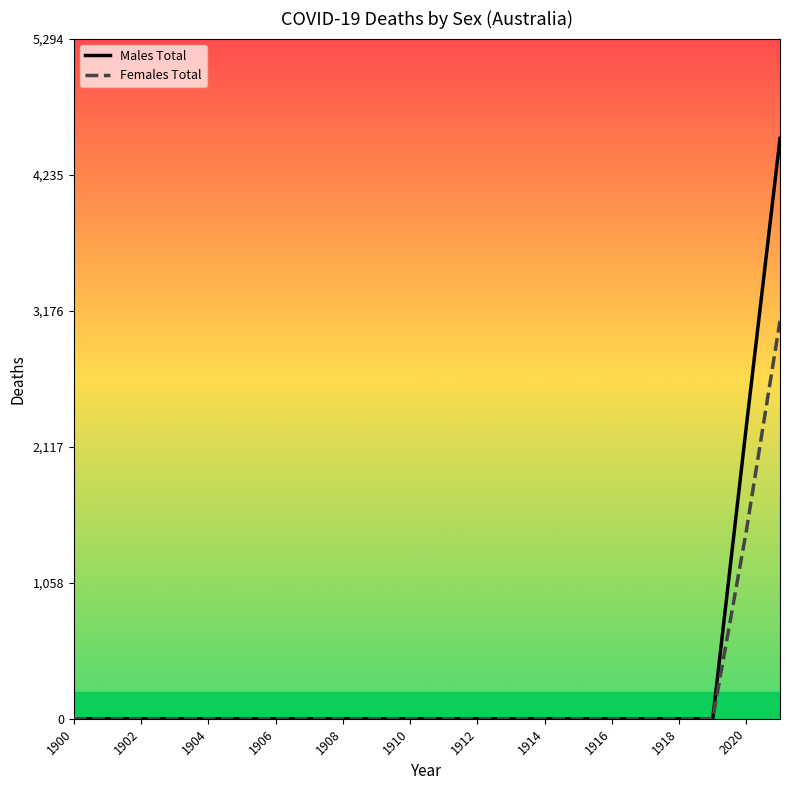

Rank the series by their maximum value, from highest to lowest.

Males Total, Females Total